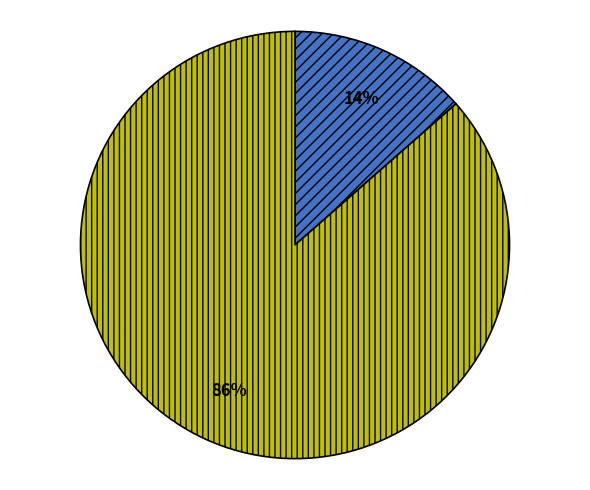

To the nearest percent, what is the average slice percentage?

50%